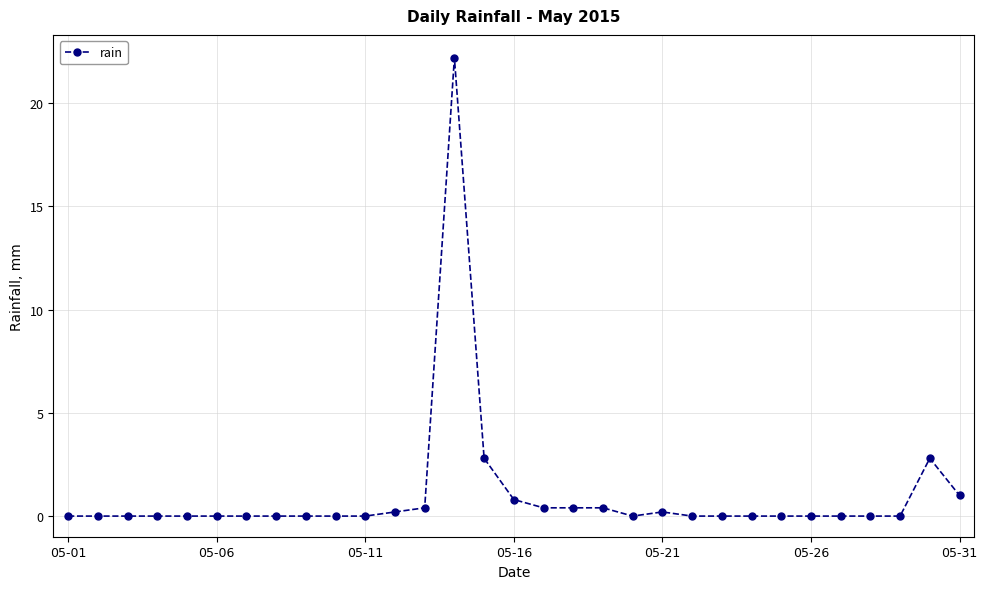

True or false: the data has more than 1 interior local peaks.

True